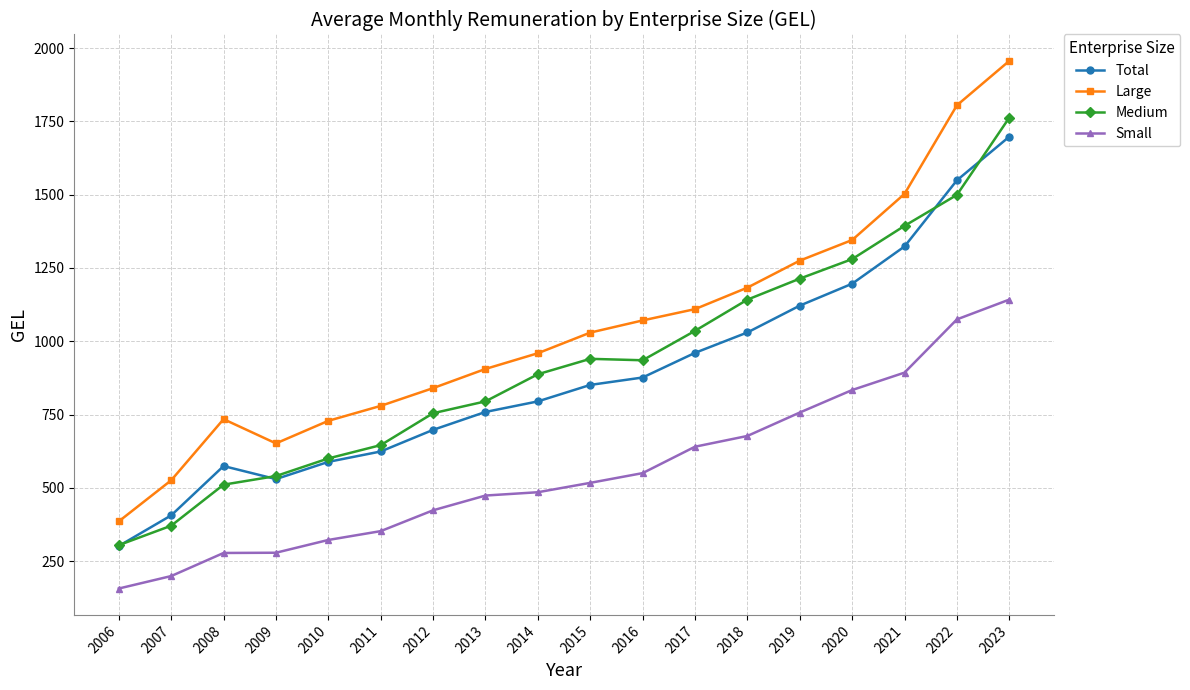

How many data points in Total are above 851?

9